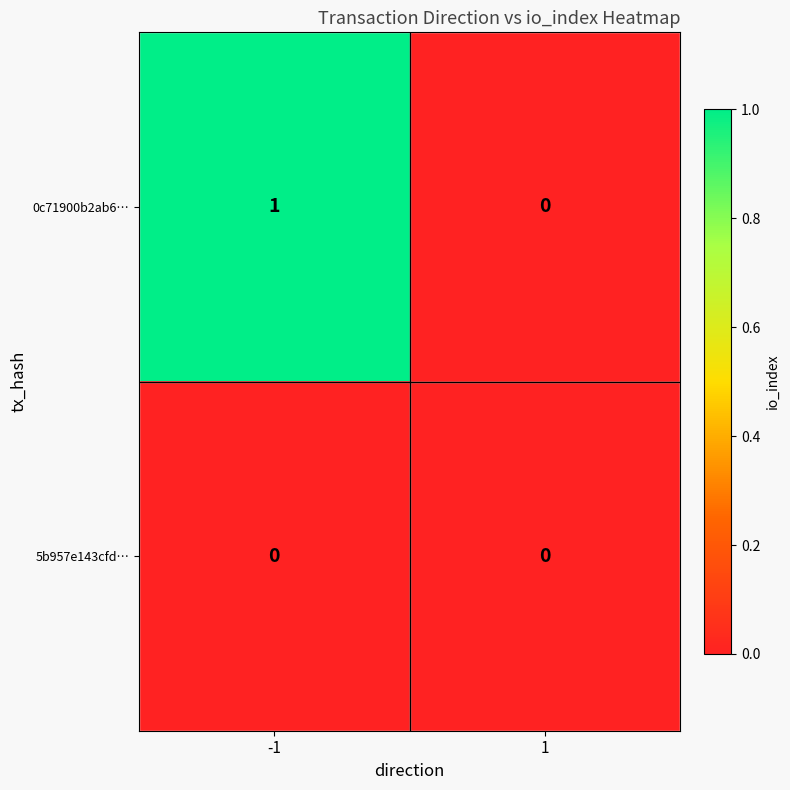

Reading left to right, transcribe all the data shown in this chart.

0c71900b2ab6…: 1	0
5b957e143cfd…: 0	0